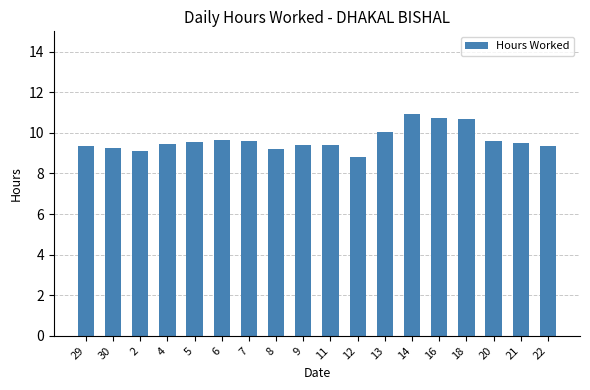

Between 16 and 5, which is larger?

16